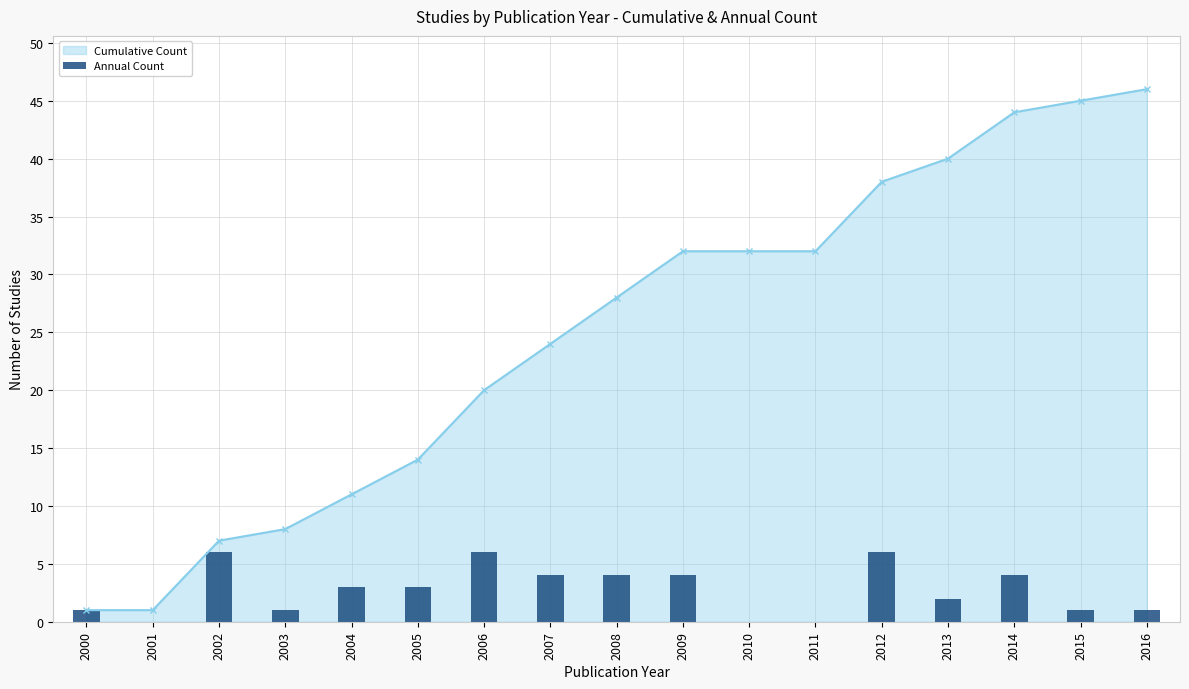

What is the value of the Cumulative Count point at the 5th from the left?

11